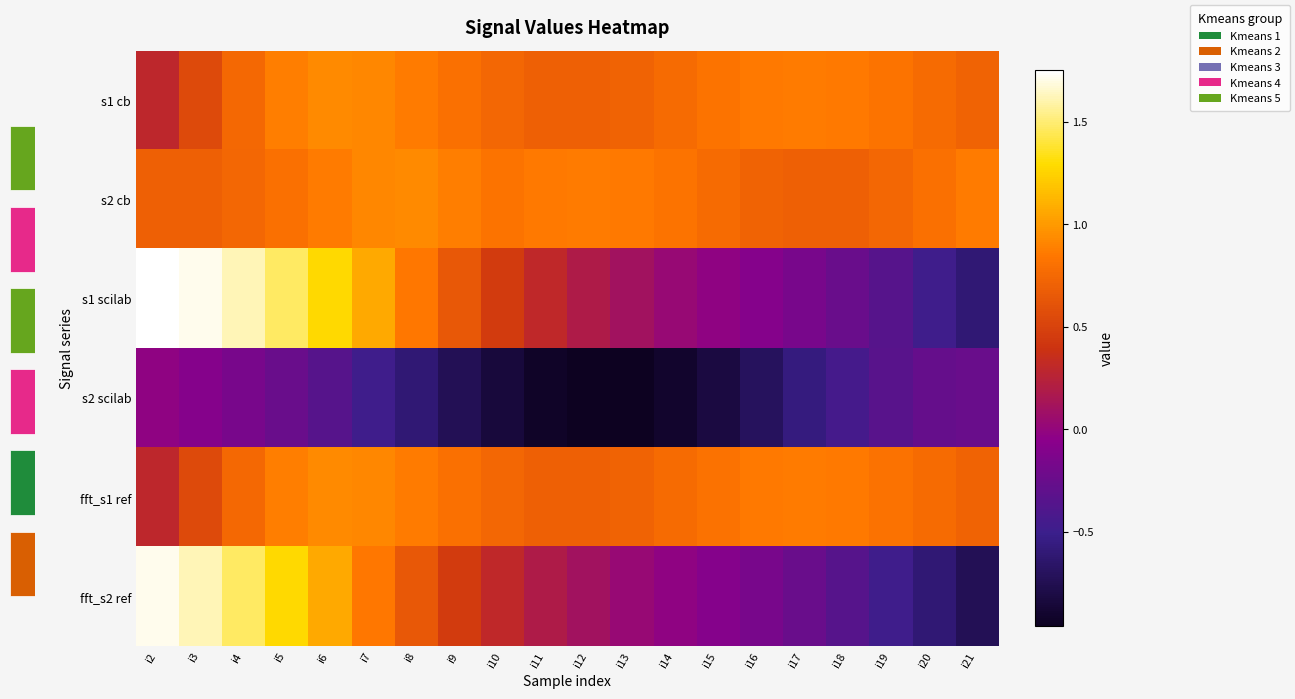

The s2 cb series shows 1.0 at i16. True or false?

False